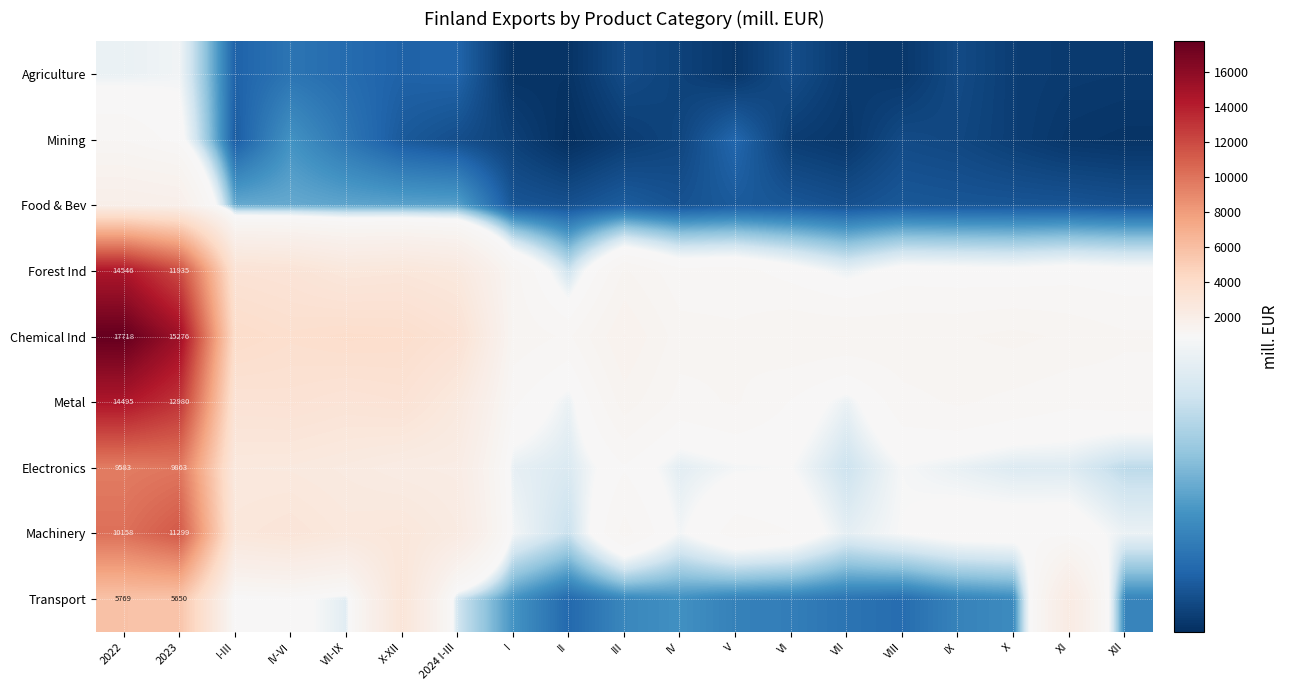

True or false: Transport has a value of 96.8 at II.

False